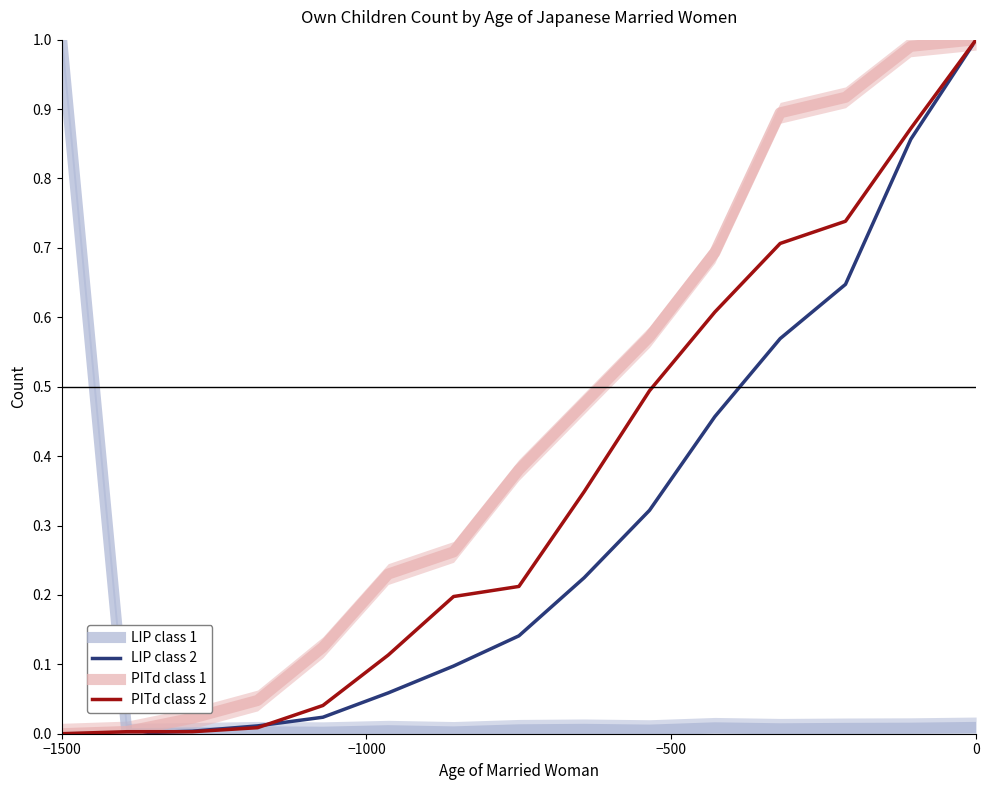

True or false: LIP class 2 has a value of 1.4 at 0.

False